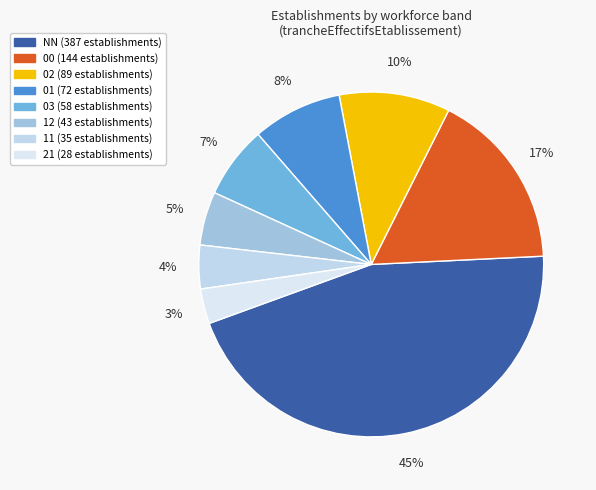

How many slices are in this pie chart?

8